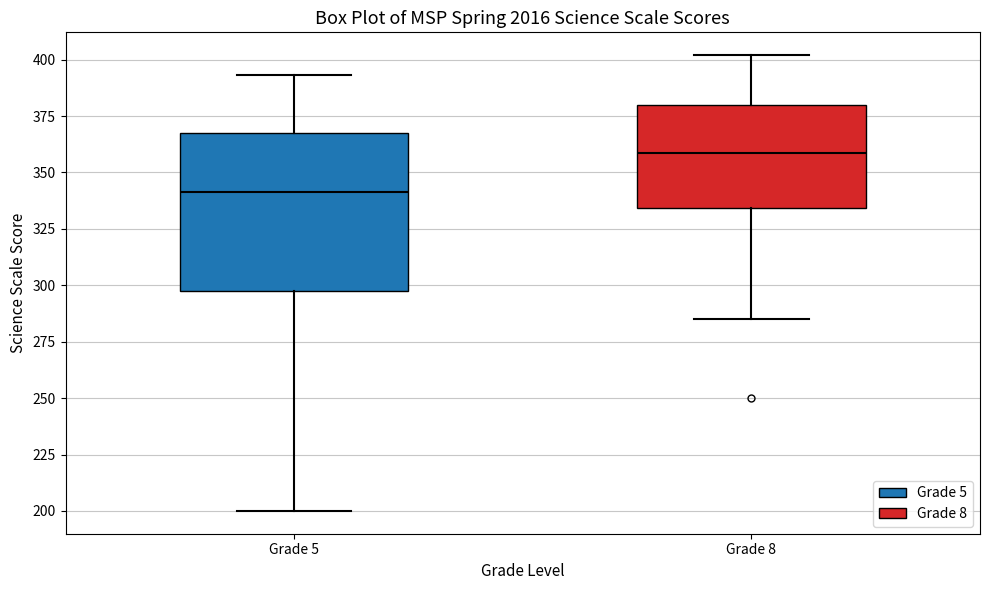

Which box's median line is the lowest?

Grade 5